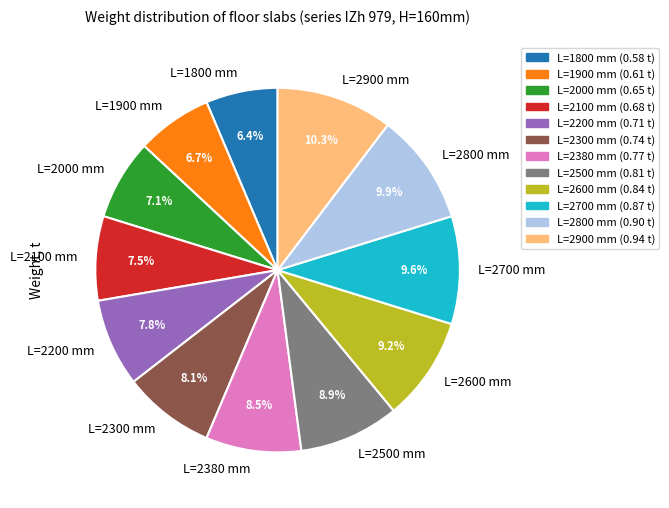

Does any single category account for the majority?

No